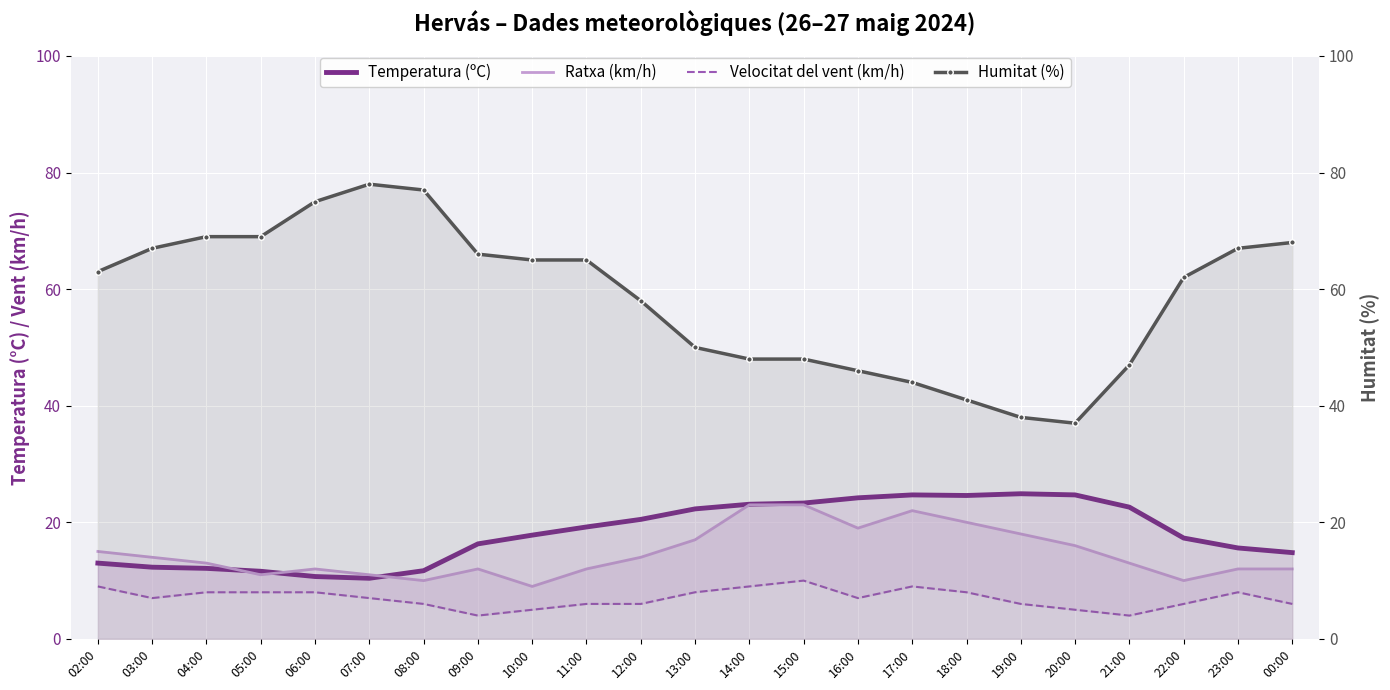

How many lines are shown in the chart?

4